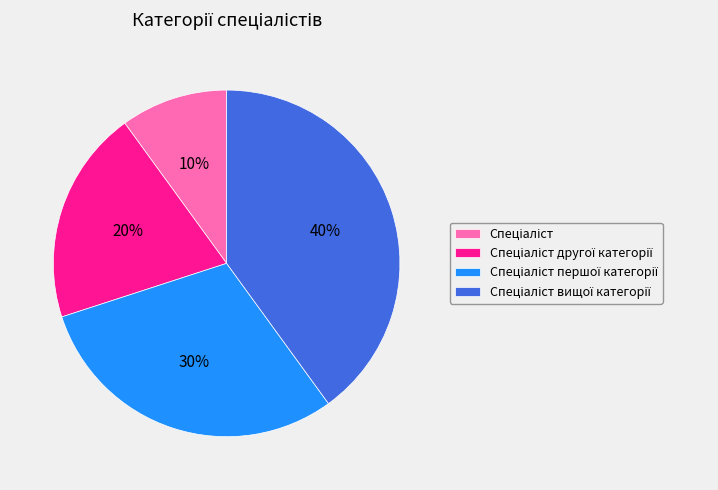

Is there any slice that represents more than half of the pie?

No